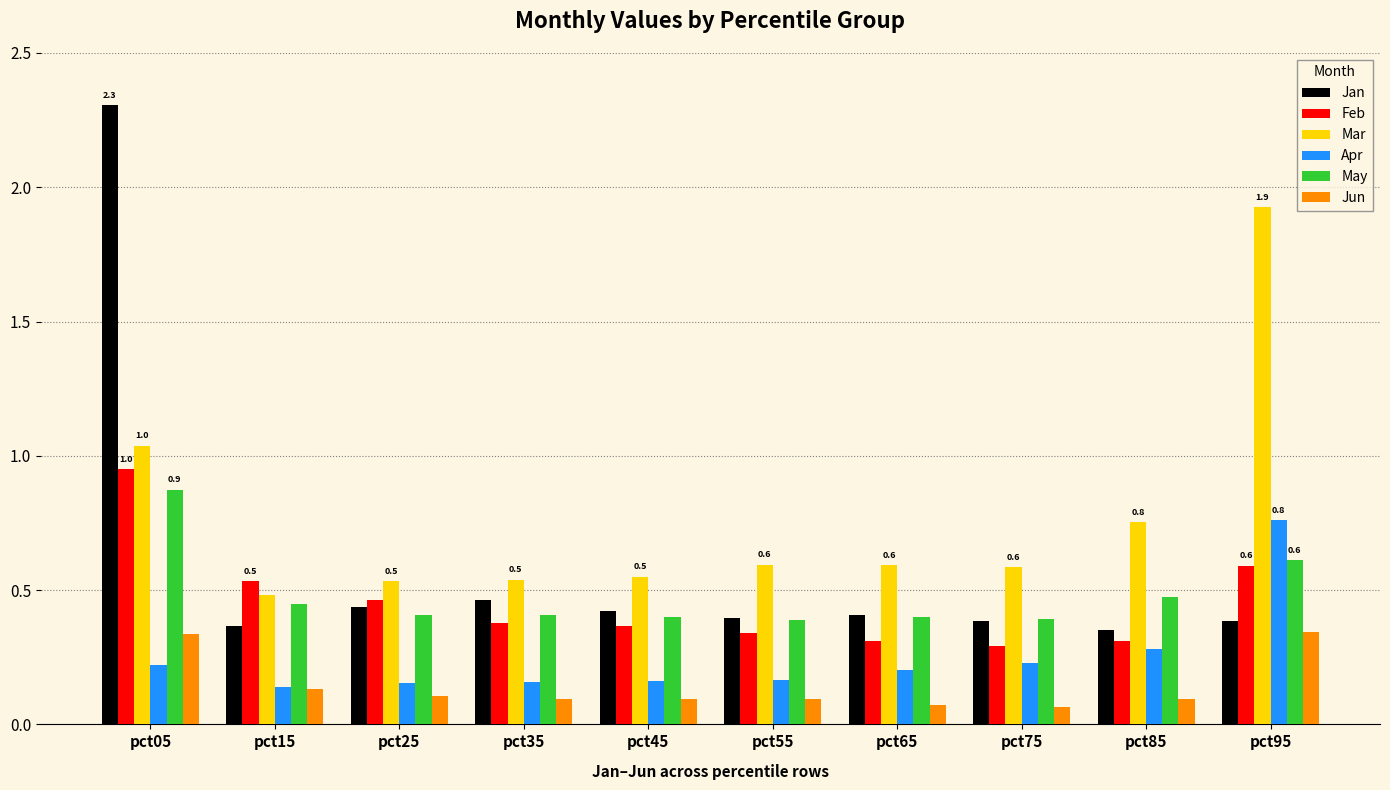

Is the value of Feb at pct05 greater than the value of Jun at pct65?

Yes